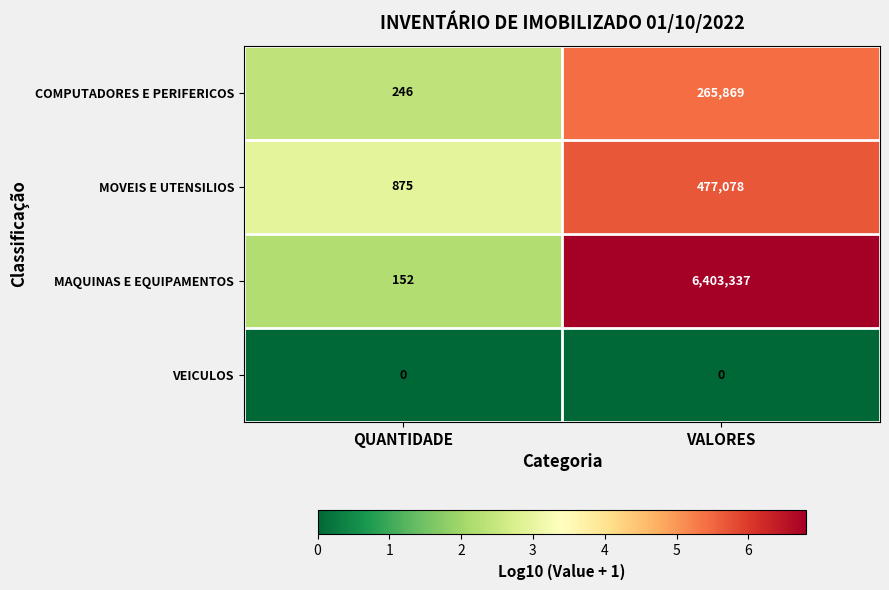

Which series has the largest total across all categories?

MAQUINAS E EQUIPAMENTOS